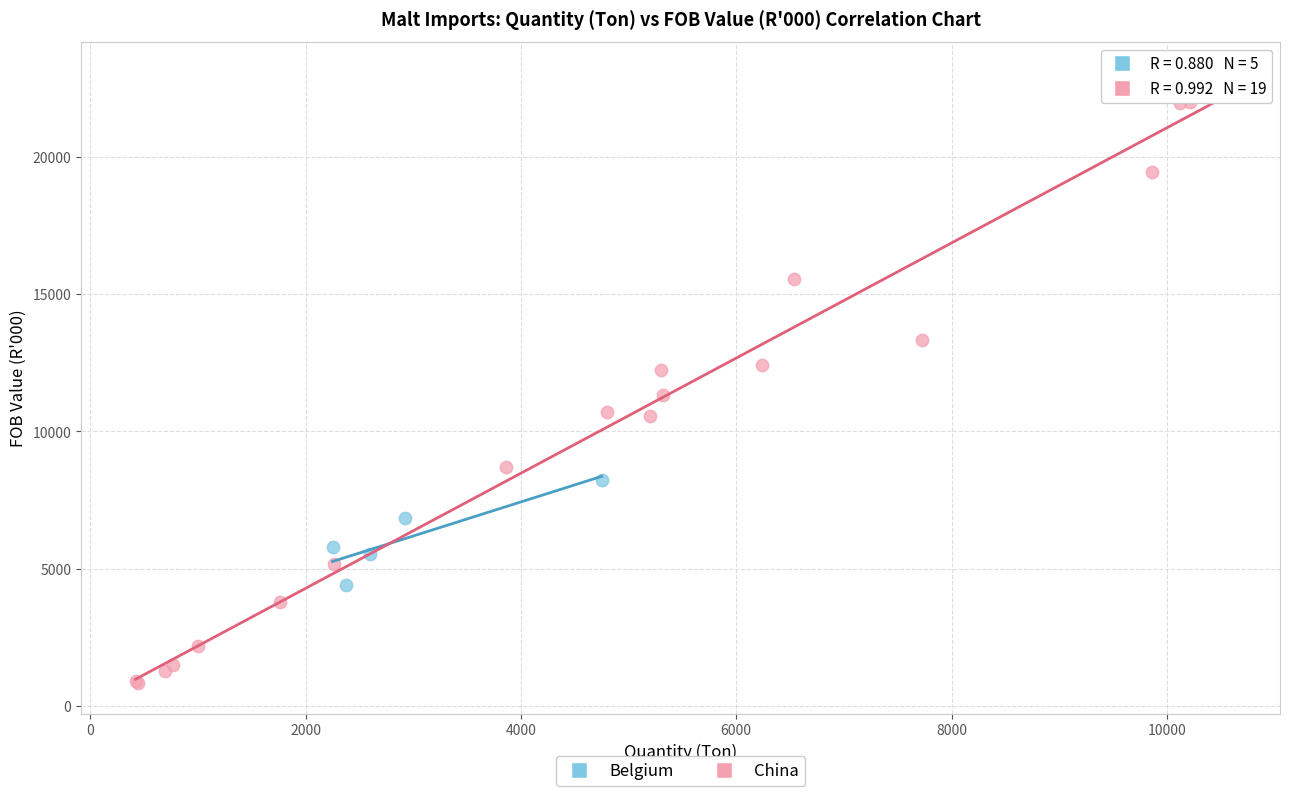

Which series contains the lowest Y value?

China